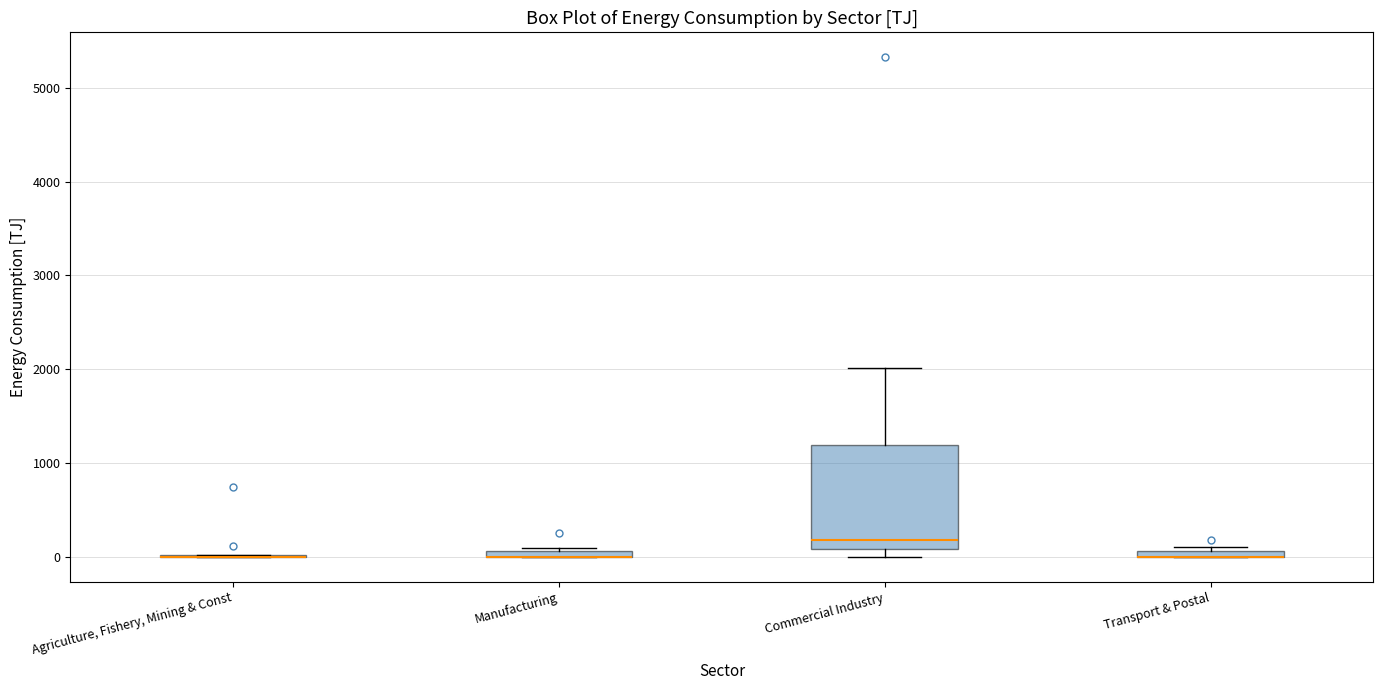

Which box is the tallest, from its lower edge to its upper edge?

Commercial Industry